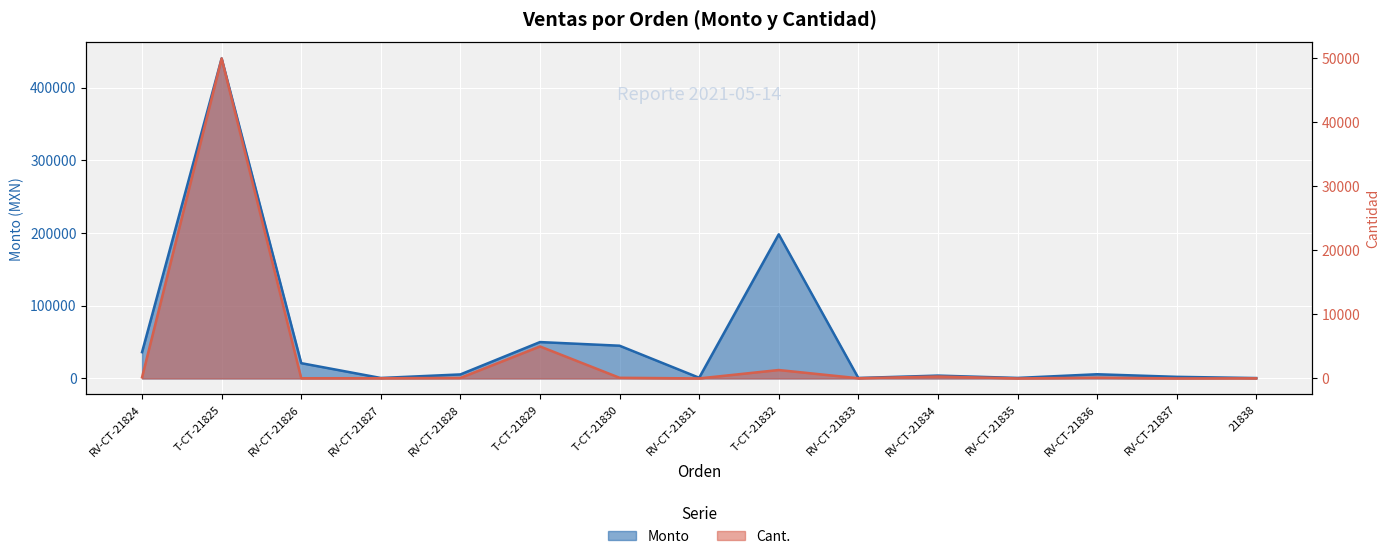

At which label does Monto reach its peak?

T-CT-21825